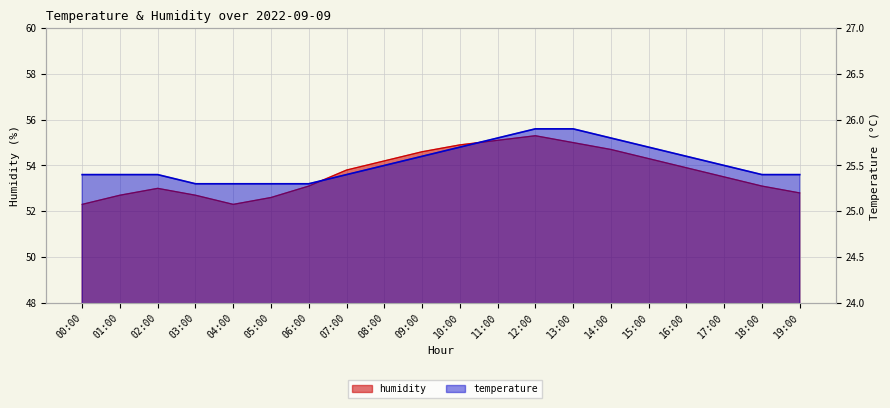

True or false: temperature and humidity cross at least once.

False